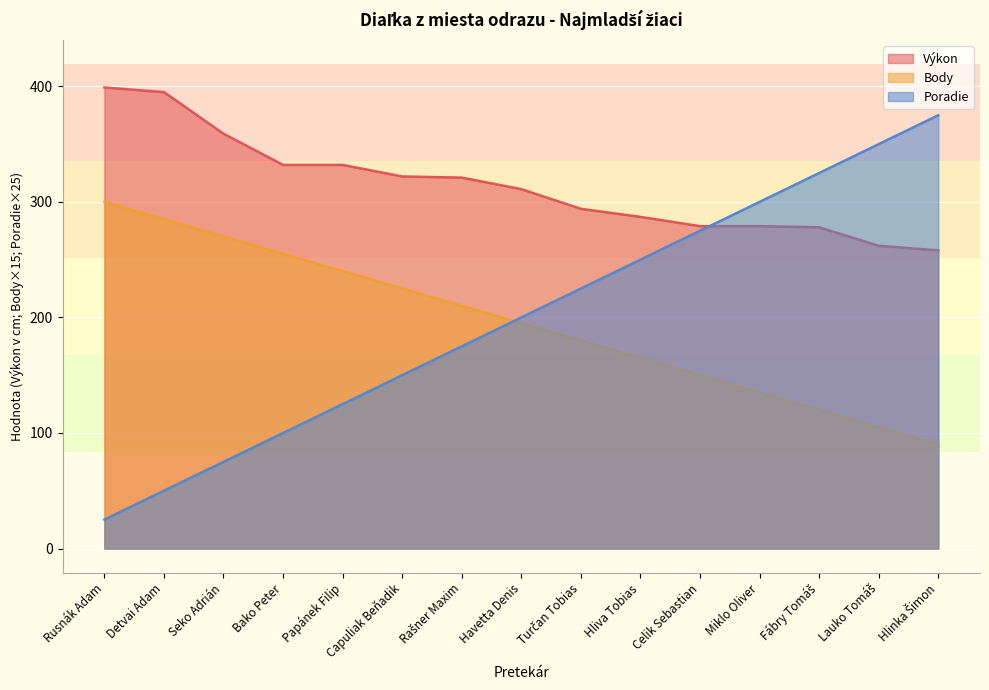

Between which two adjacent categories do Body and Poradie first intersect?

Rašner Maxim and Havetta Denis